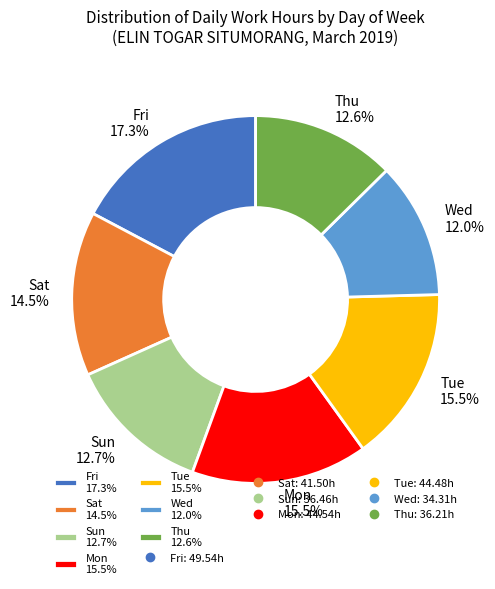

How much of the chart is everything except Wed 12.0%?

88.0%